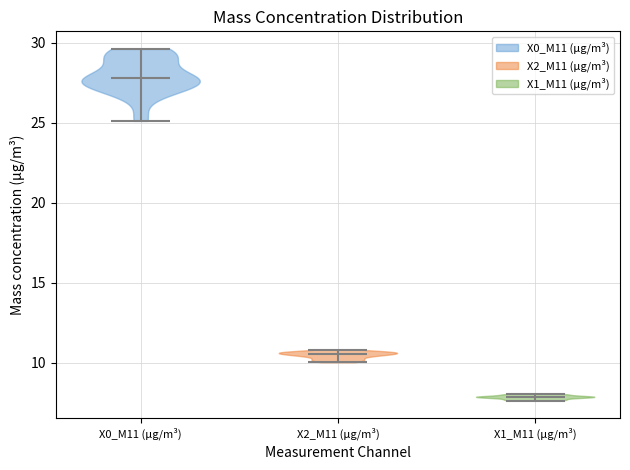

Reading left to right, read every violin against the y-axis: where its median line is, and the lowest and highest points it reaches. The values are not printed on the chart, so give them approximately, as read against the axis.

X0_M11 (μg/m³): median line 28.0, lowest point 25.0, highest point 29.5
X2_M11 (μg/m³): median line 10.5, lowest point 10.0, highest point 11.0
X1_M11 (μg/m³): median line 8.0, lowest point 7.5, highest point 8.0